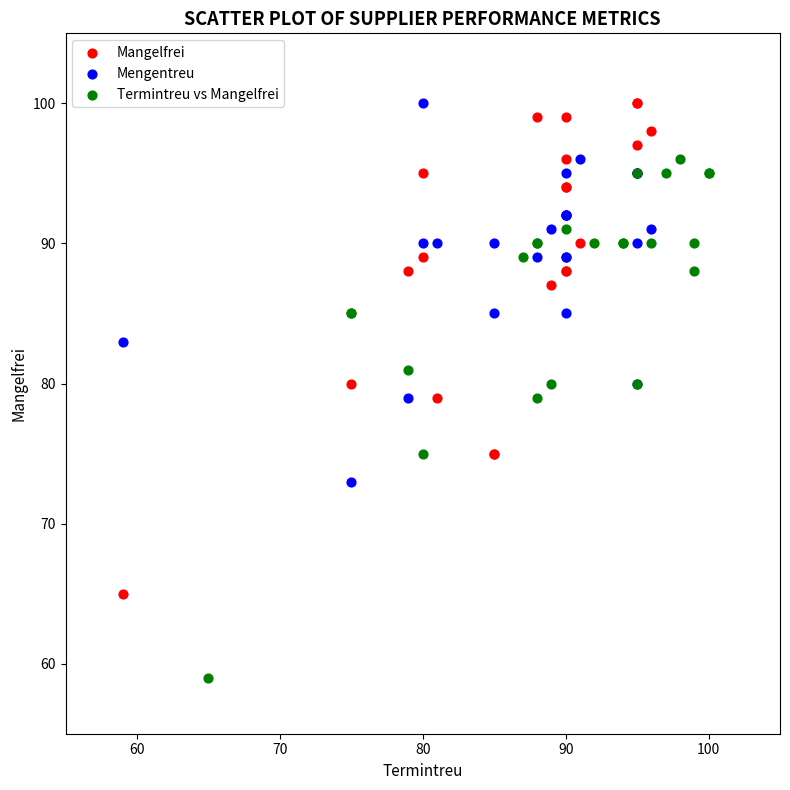

Which series has the widest spread of Y values?

Termintreu vs Mangelfrei